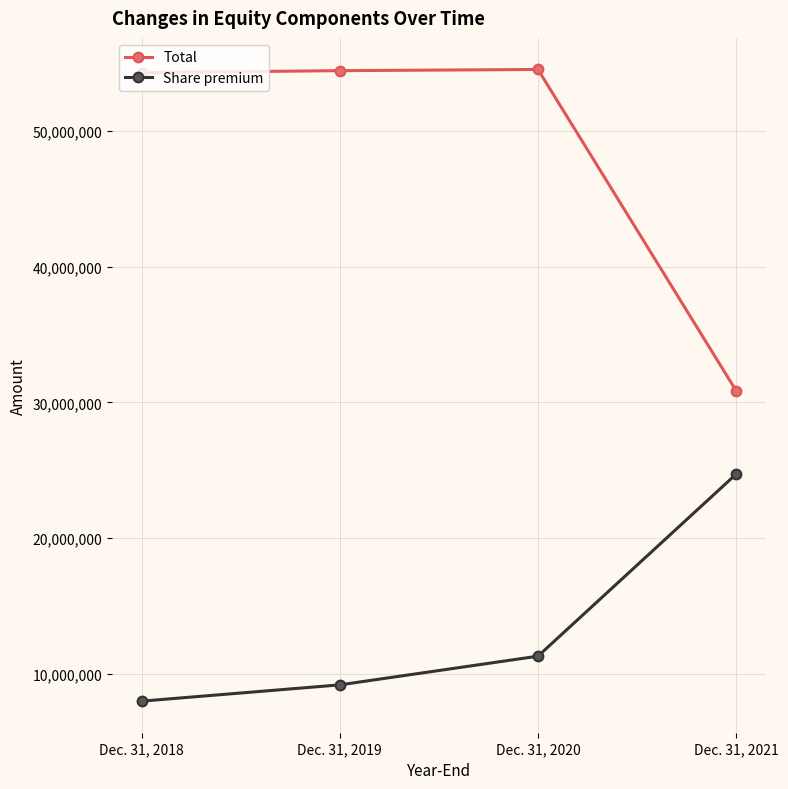

Where is Share premium nearest to the value 16360177?

Dec. 31, 2020